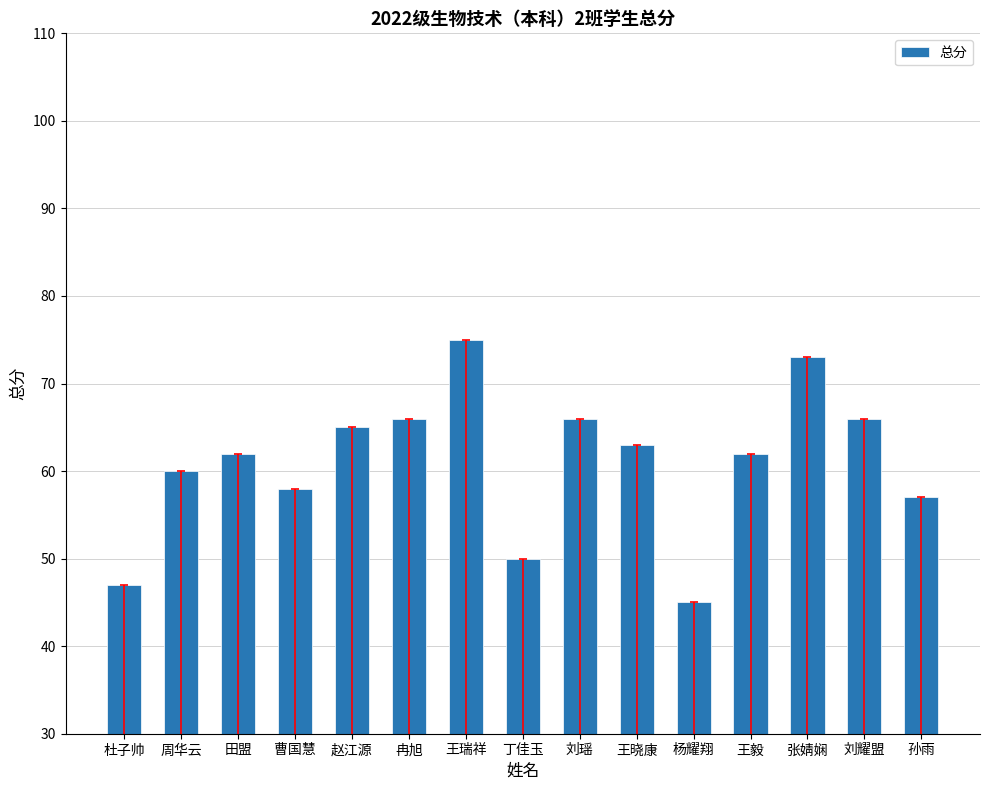

What is the label of the 1st bar from the right?

孙雨